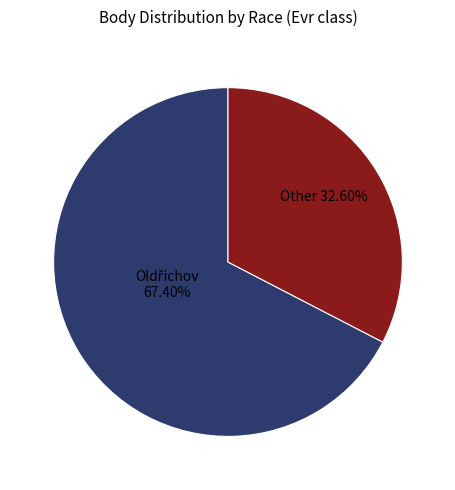

Does any single category account for the majority?

Yes